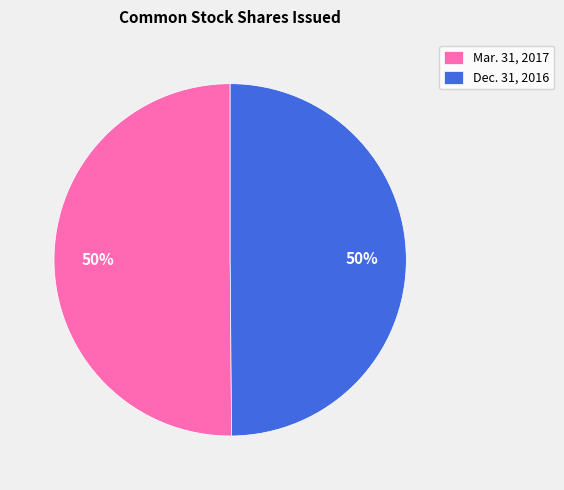

To the nearest percent, what portion does Dec. 31, 2016 represent?

50%